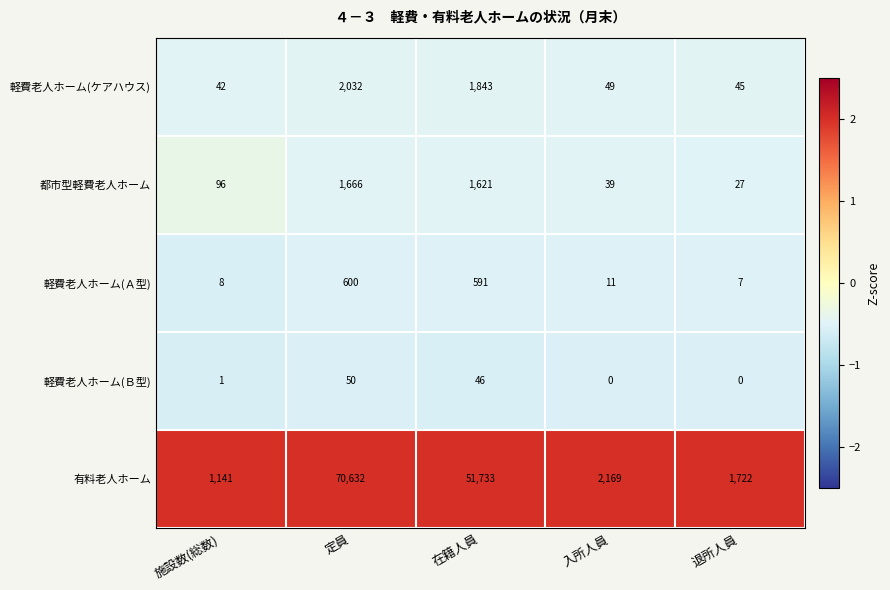

Which series has the largest total across all categories?

有料老人ホーム